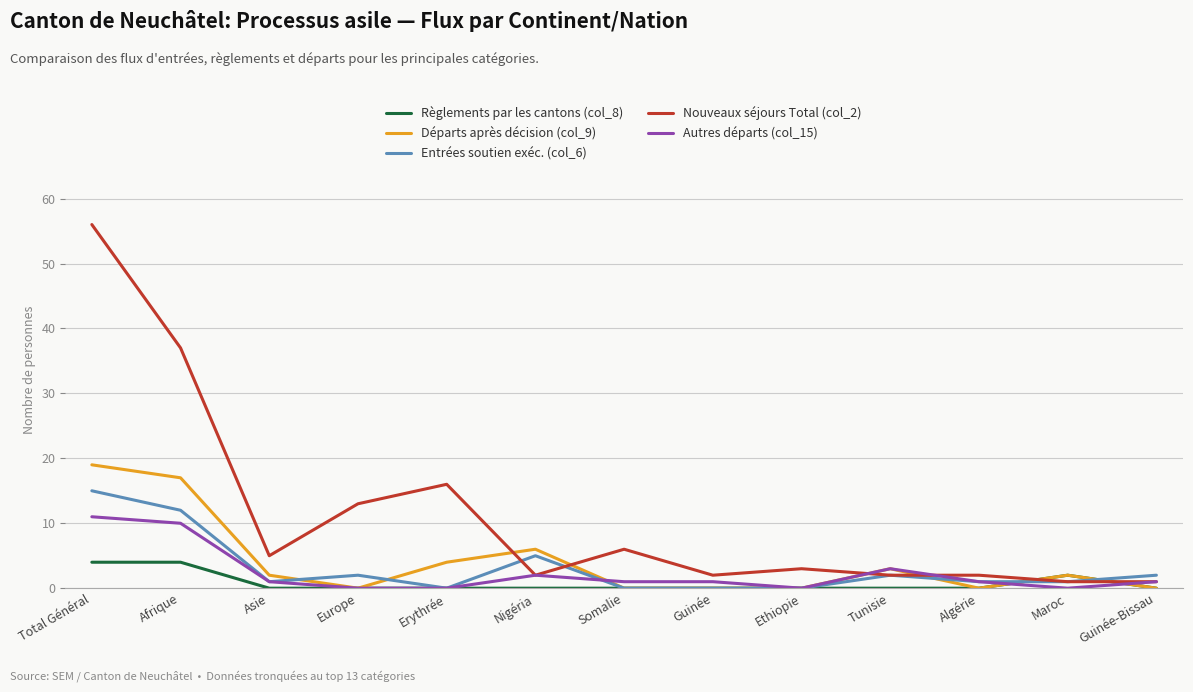

How many distinct data groups are displayed?

5